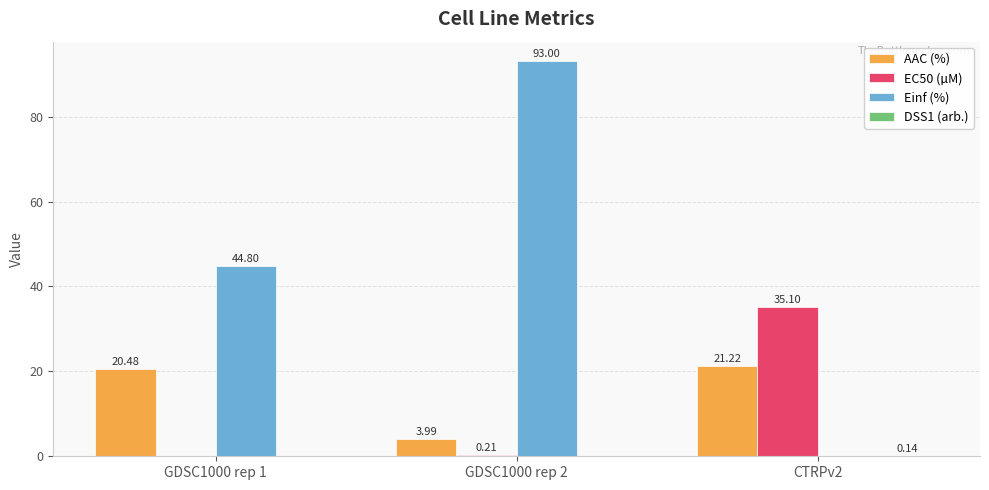

Which series has the largest total across all categories?

Einf (%)